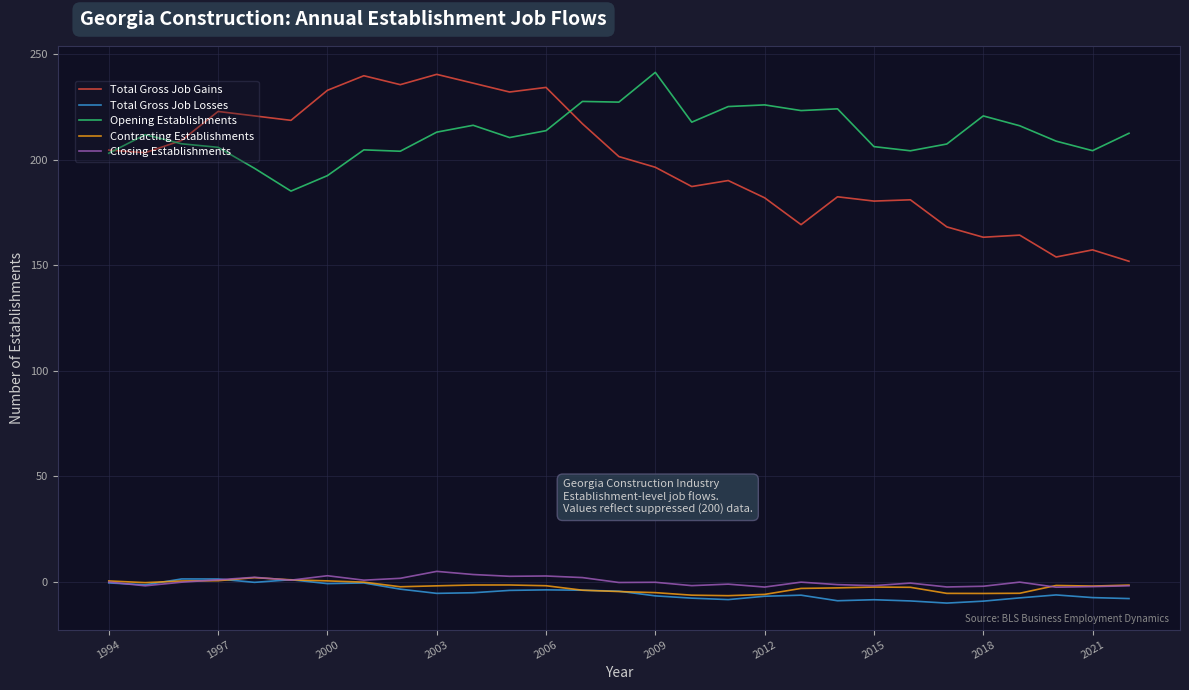

Which series has the largest total across all categories?

Opening Establishments